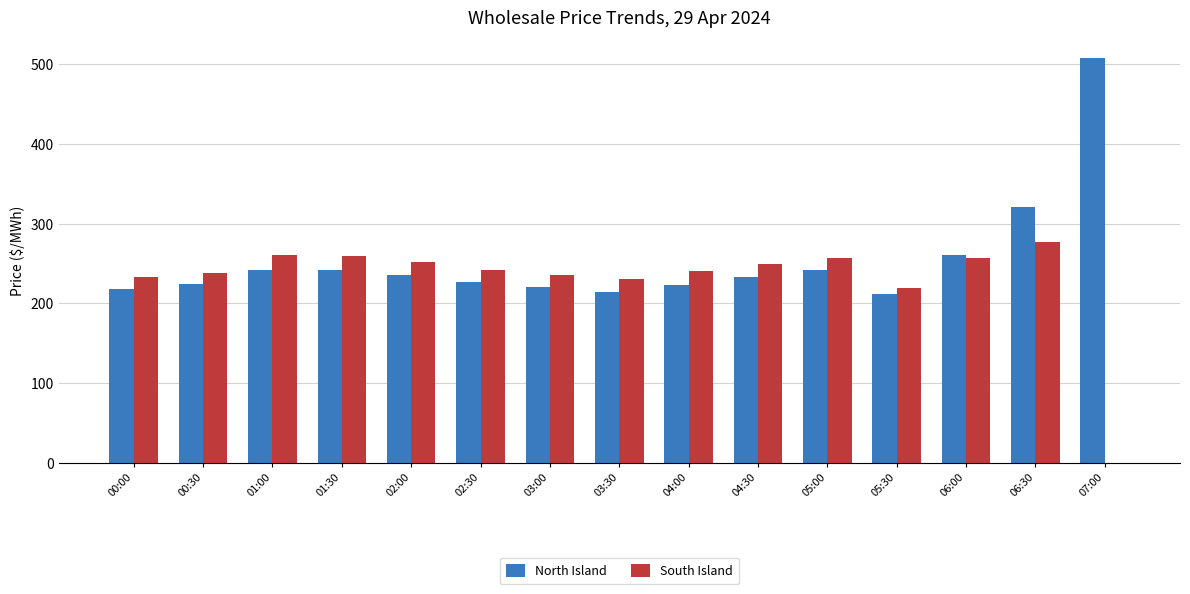

At which label is North Island closest to 360?

06:30